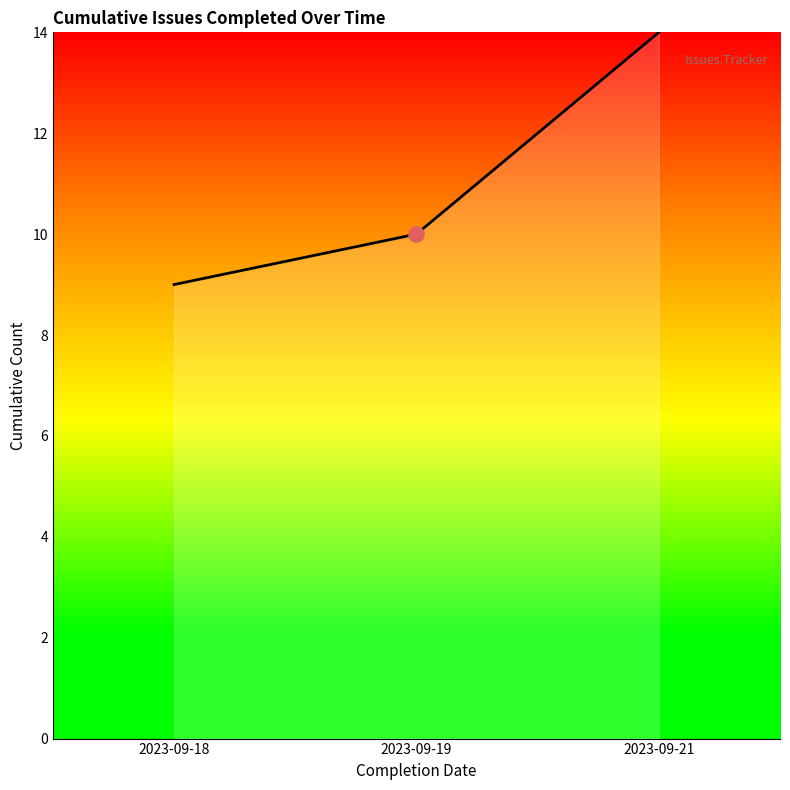

What is the ratio of the value at 2023-09-21 to the value at 2023-09-18?

1.6